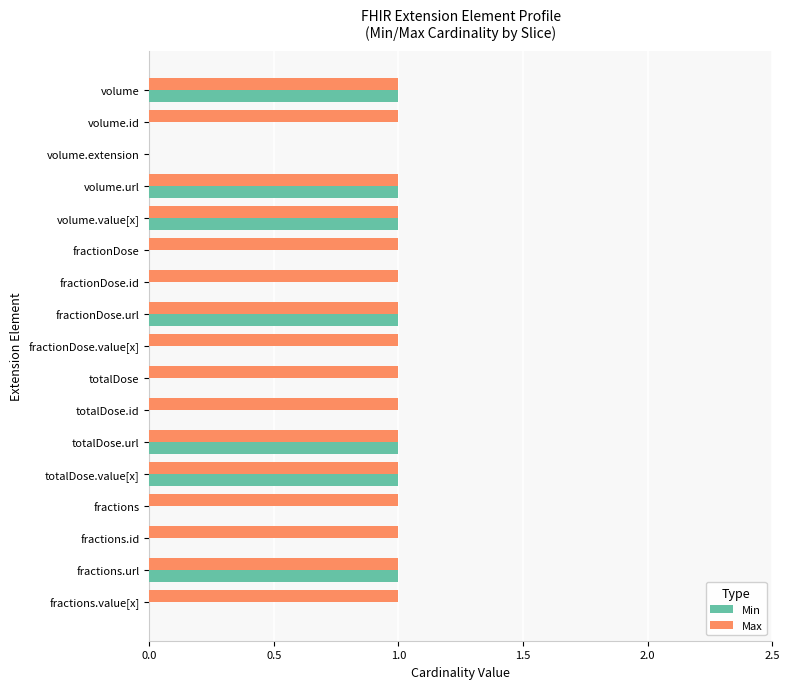

Is the value of Min at fractions.id greater than the value of Max at fractionDose.value[x]?

No